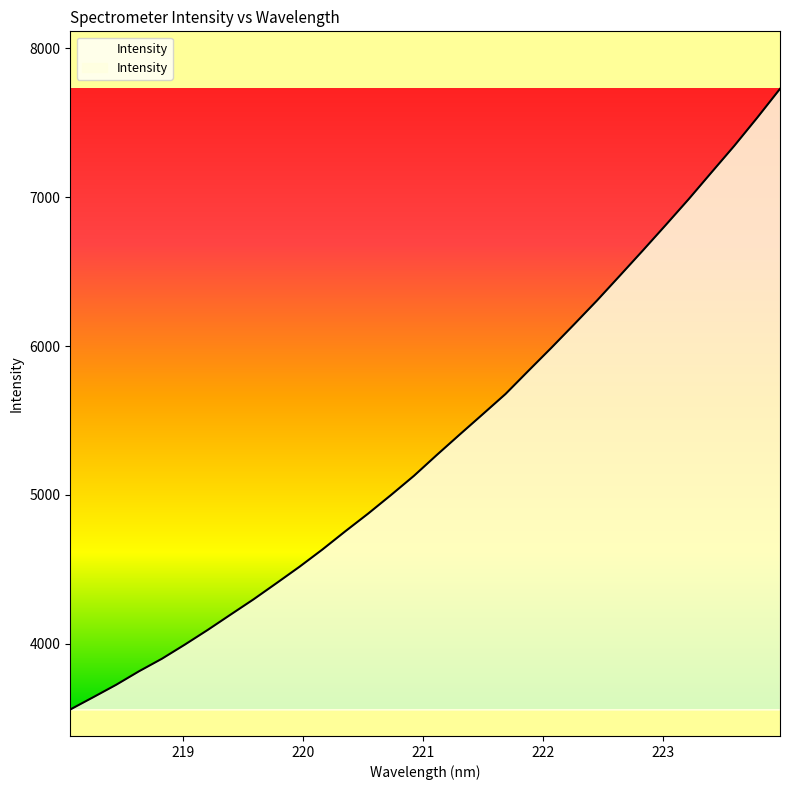

What is the maximum value shown in the chart?

7727.9